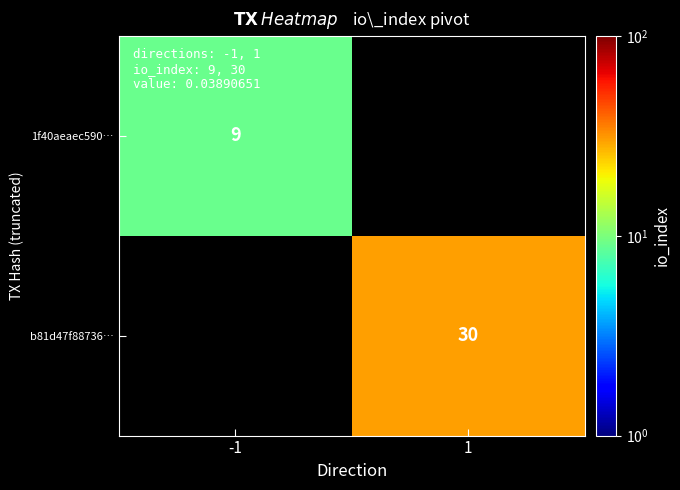

True or false: 1f40aeaec590… has a value of 14.3 at -1.

False